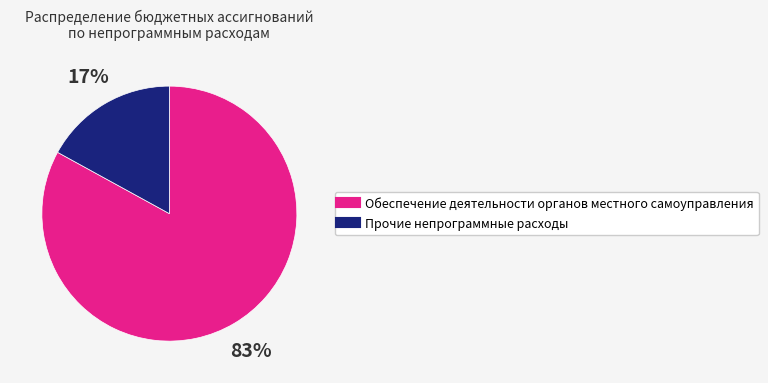

Between Обеспечение деятельности органов местного самоуправления and Прочие непрограммные расходы, which is larger?

Обеспечение деятельности органов местного самоуправления